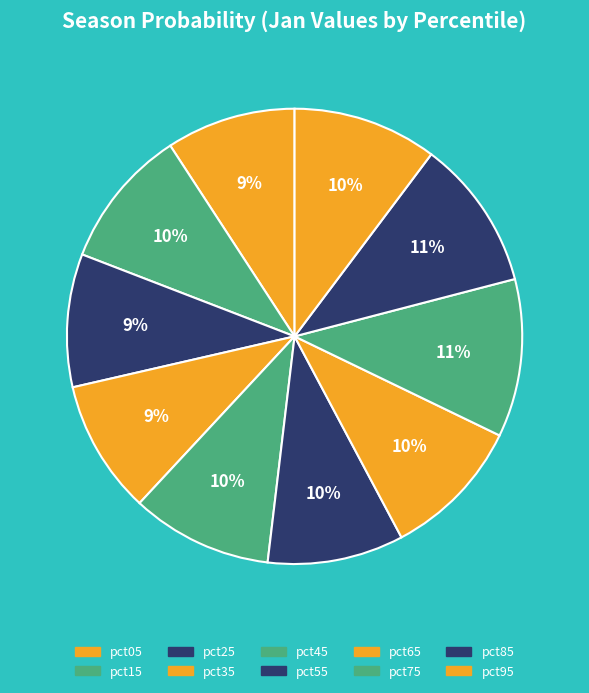

To the nearest percent, what is the average slice percentage?

10%